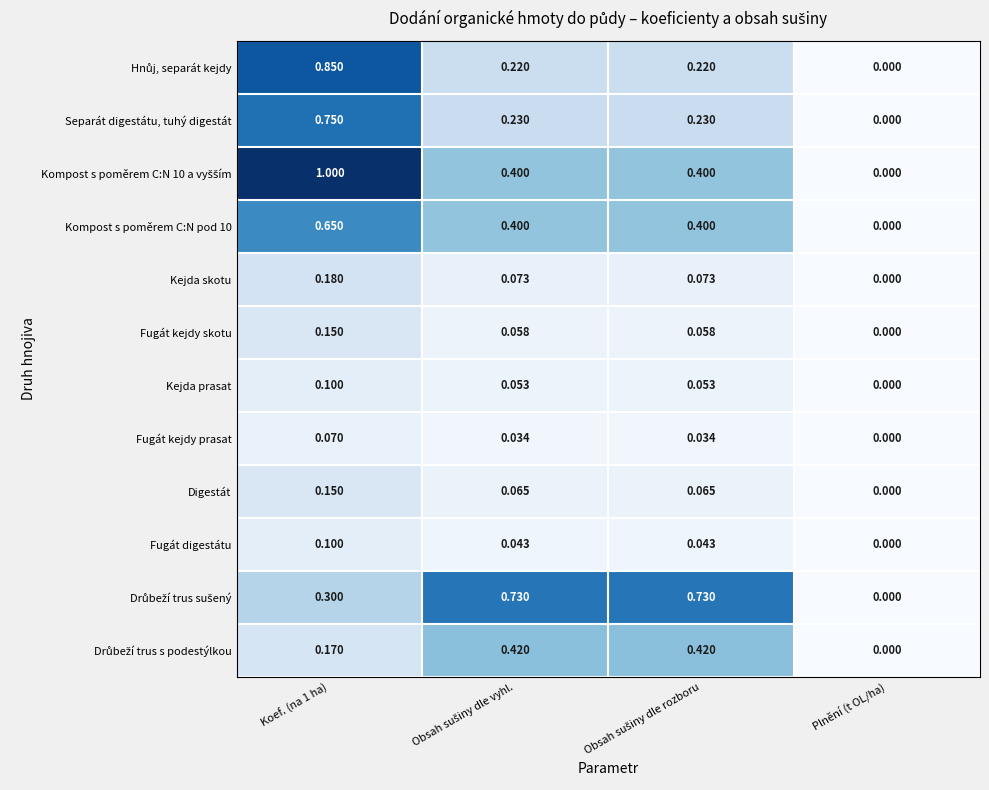

How many data points does each series have?

4